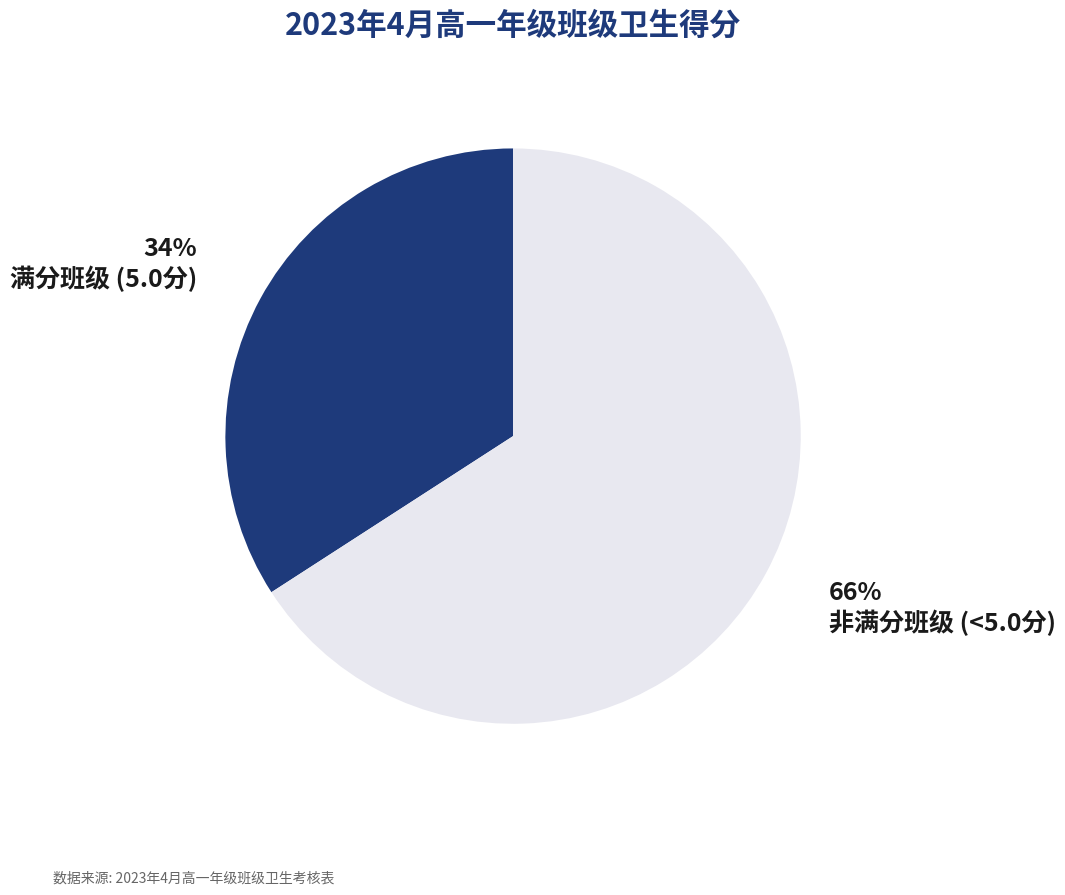

Rank the categories by value from lowest to highest.

满分班级 (5.0分), 非满分班级 (<5.0分)